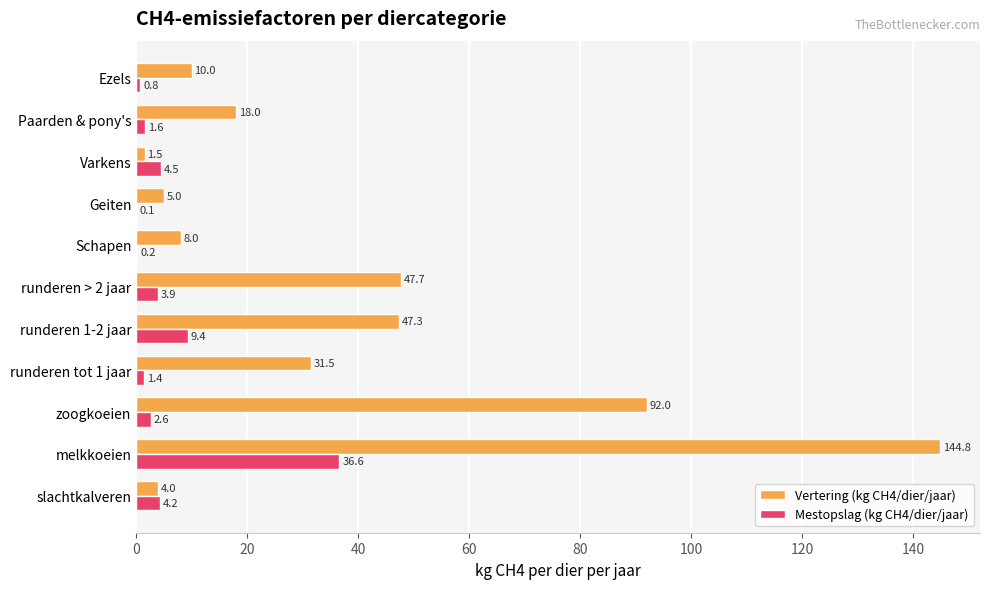

True or false: Vertering (kg CH4/dier/jaar) has a value of 73.6 at runderen 1-2 jaar.

False